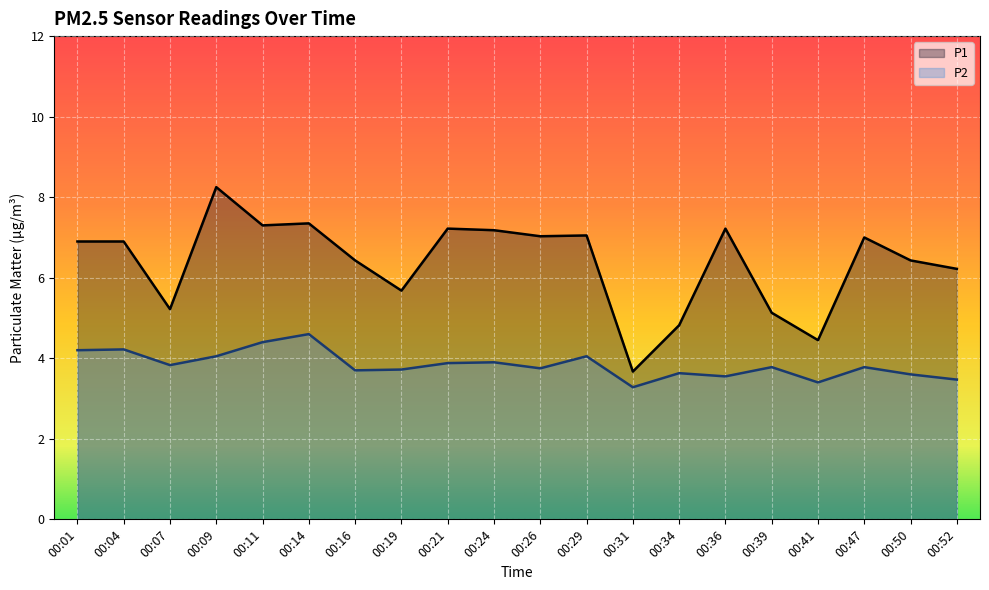

What is the total value across all series at 00:36?

10.8